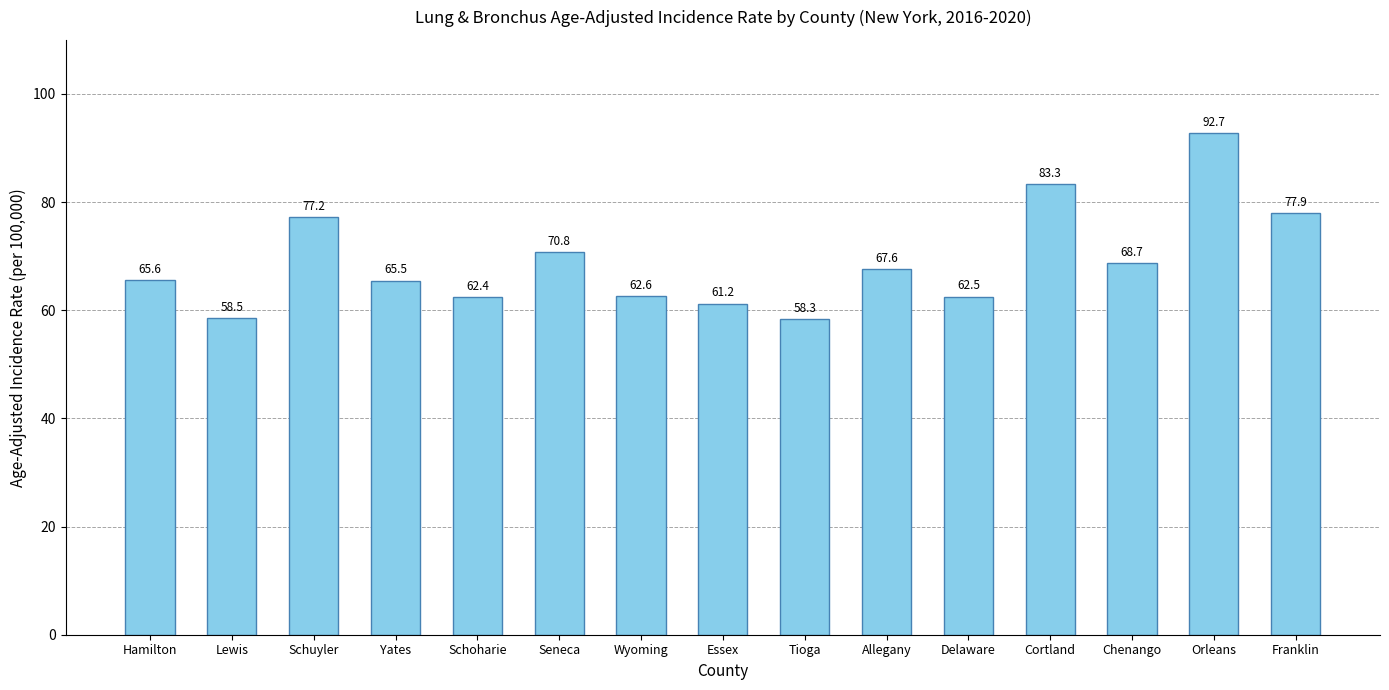

What is the label of the 10th bar from the right?

Seneca